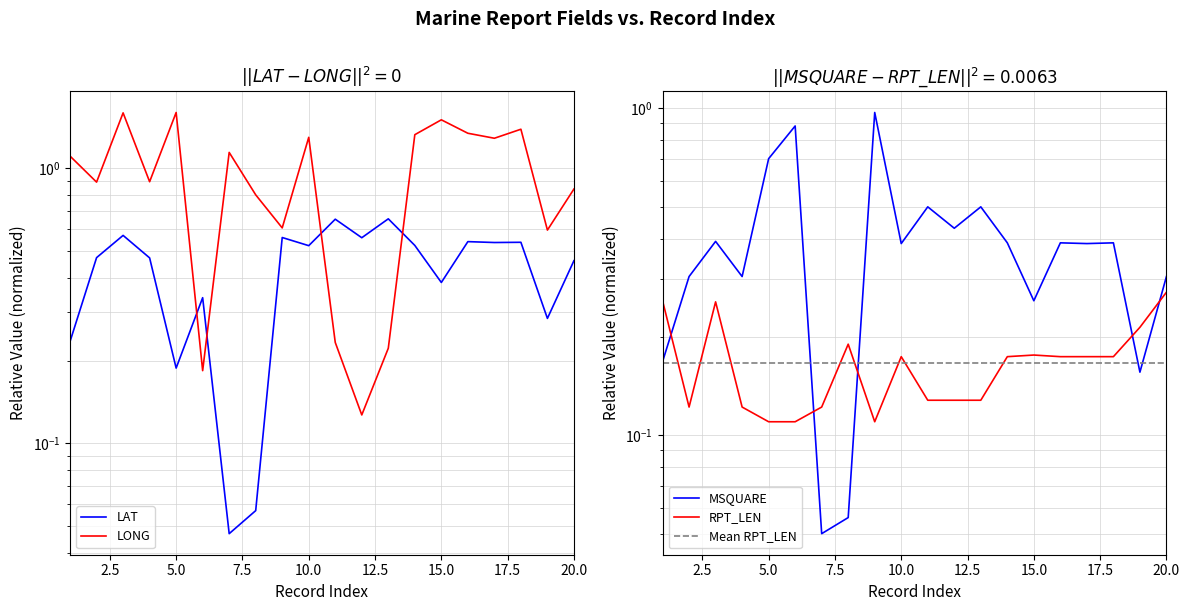

What are all the series names shown in the legend?

LAT, LONG, MSQUARE, RPT_LEN